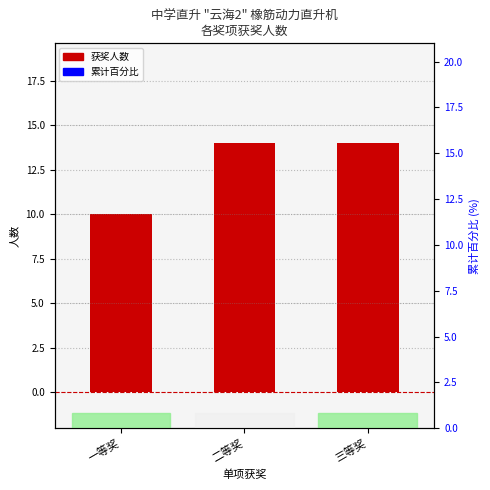

At which category is the sum across all series the highest?

三等奖